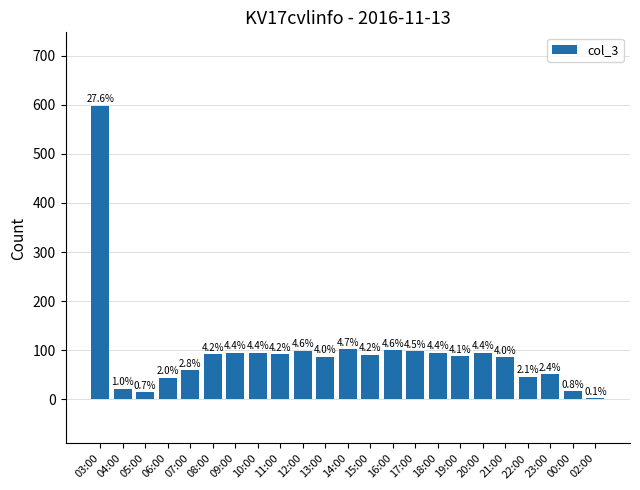

What is the average value?

94